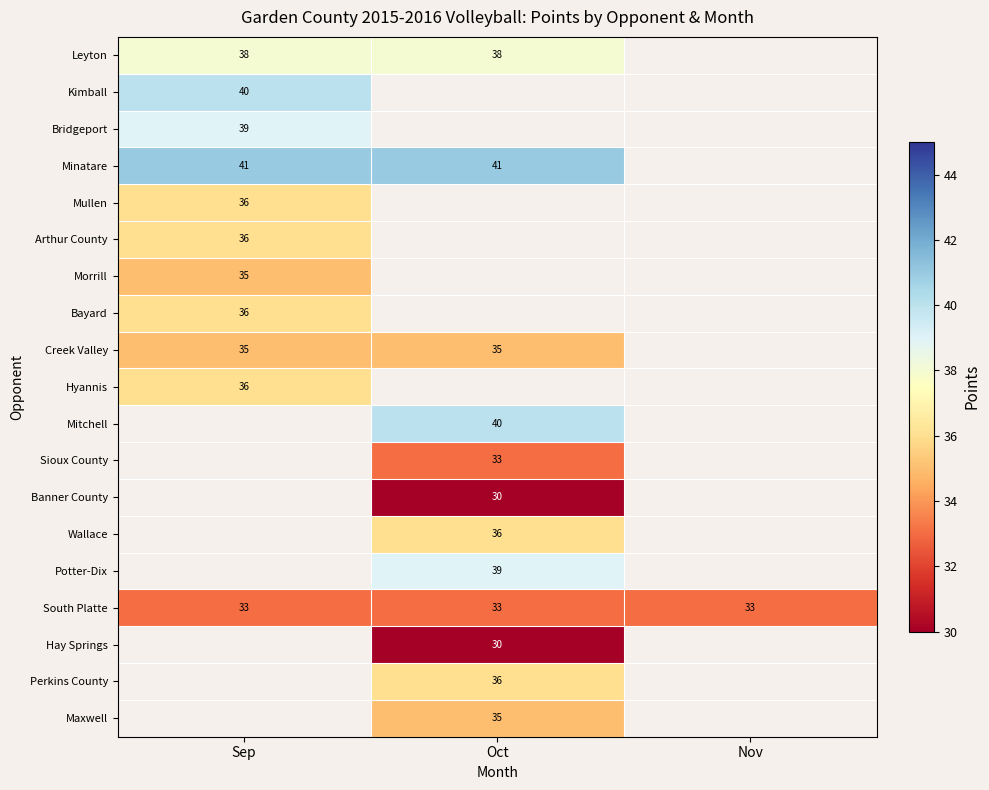

Is it true that South Platte equals 22 at Oct?

False